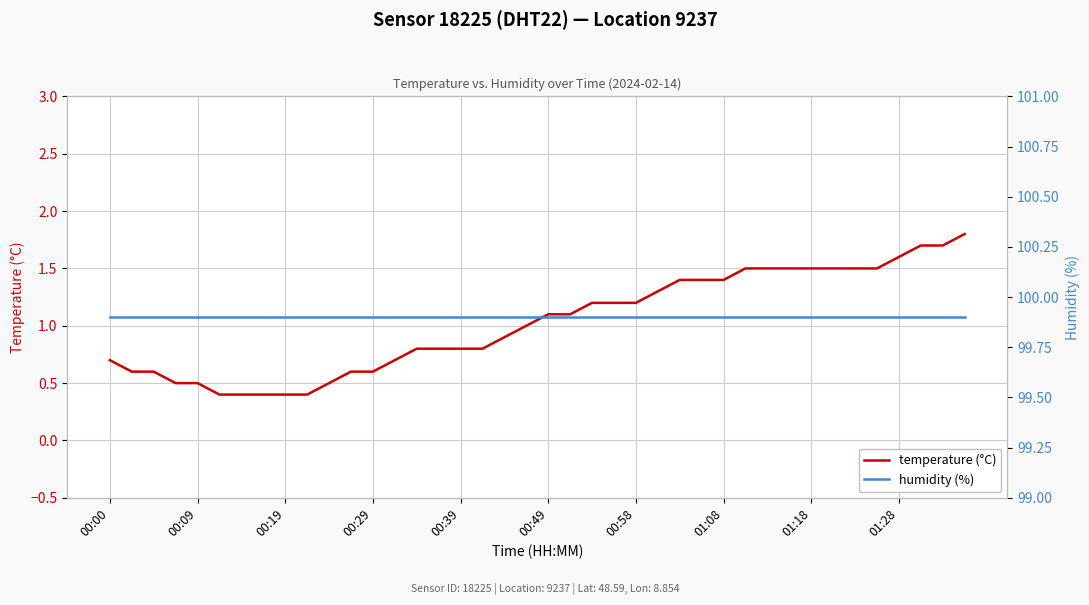

What is the sum of all temperature (°C) values?

41.0